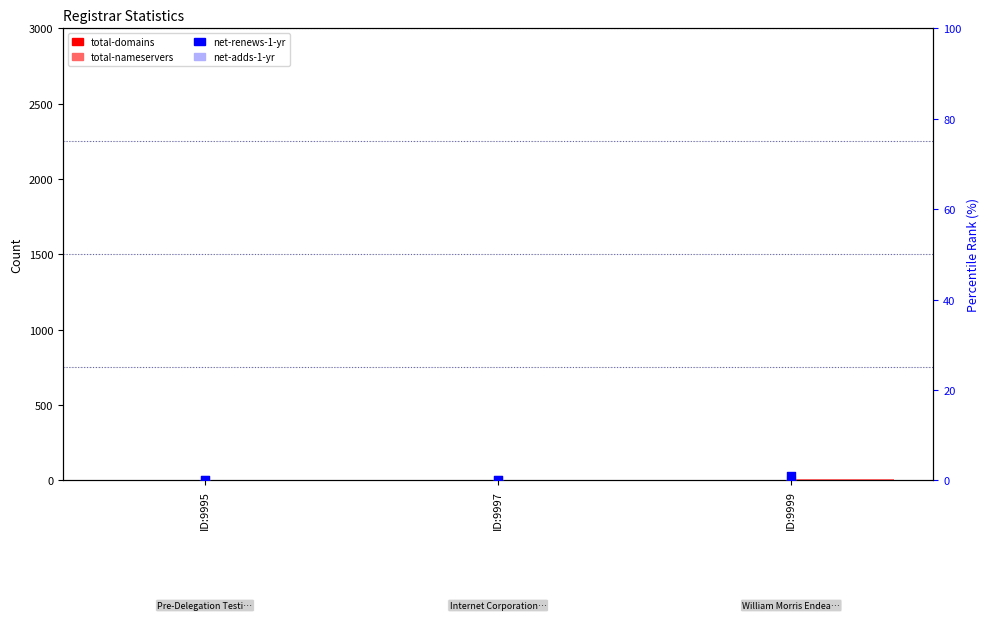

Which series has the largest Y range (max minus min)?

total-nameservers